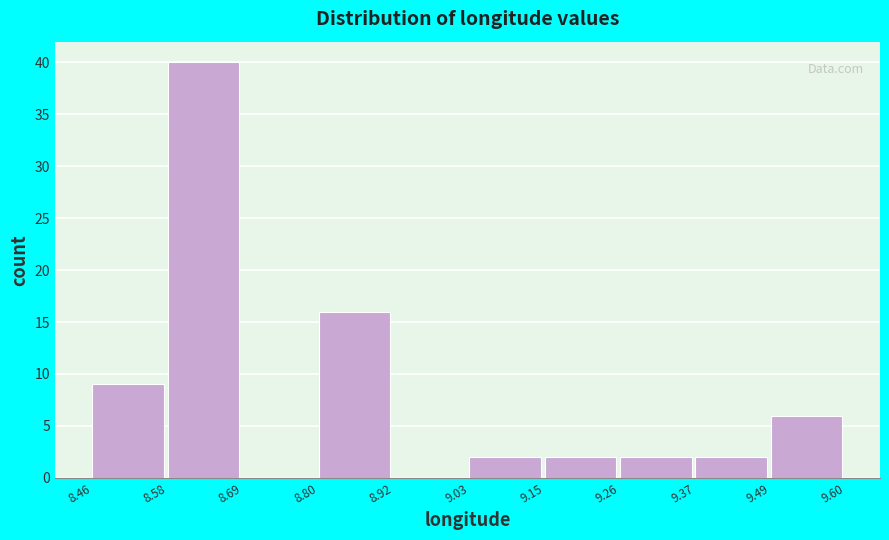

Over which range of the x-axis is the bar tallest?

8.58 to 8.69